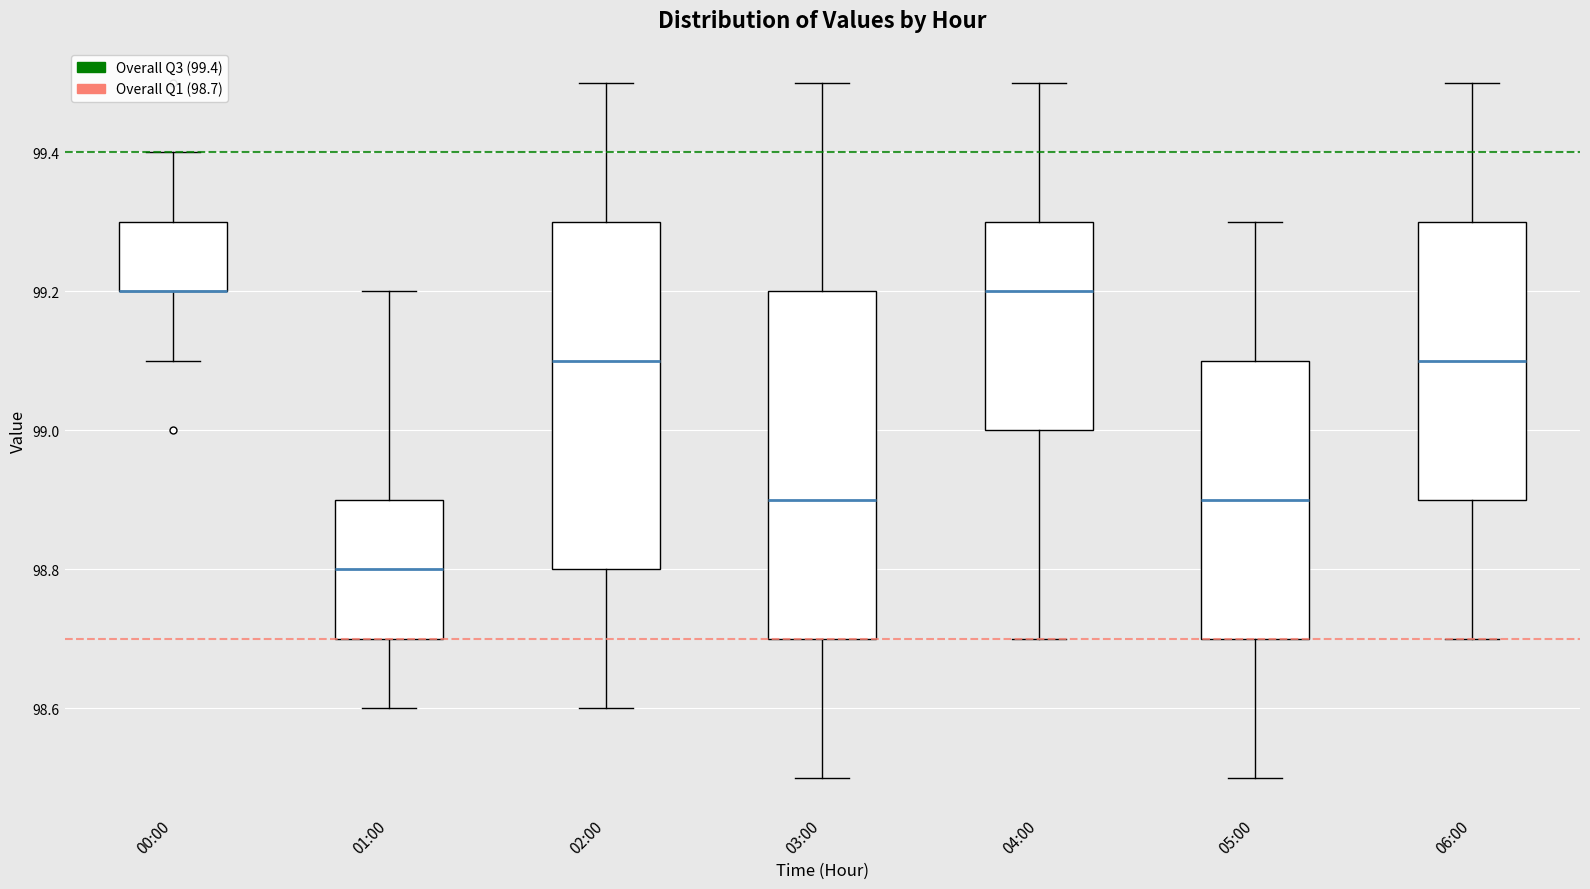

Reading left to right, transcribe this box plot: for each box, give where its median line is, the range the box spans, and where its two whiskers end, as read against the y-axis. The values are not printed on the chart, so give them approximately, as read against the axis.

00:00: median 99.2 (drawn on the box's lower edge), box 99.2 to 99.3, whiskers 99.1 to 99.4
01:00: median 98.8, box 98.7 to 98.9, whiskers 98.6 to 99.2
02:00: median 99.1, box 98.8 to 99.3, whiskers 98.6 to 99.5
03:00: median 98.9, box 98.7 to 99.2, whiskers 98.5 to 99.5
04:00: median 99.2, box 99.0 to 99.3, whiskers 98.7 to 99.5
05:00: median 98.9, box 98.7 to 99.1, whiskers 98.5 to 99.3
06:00: median 99.1, box 98.9 to 99.3, whiskers 98.7 to 99.5